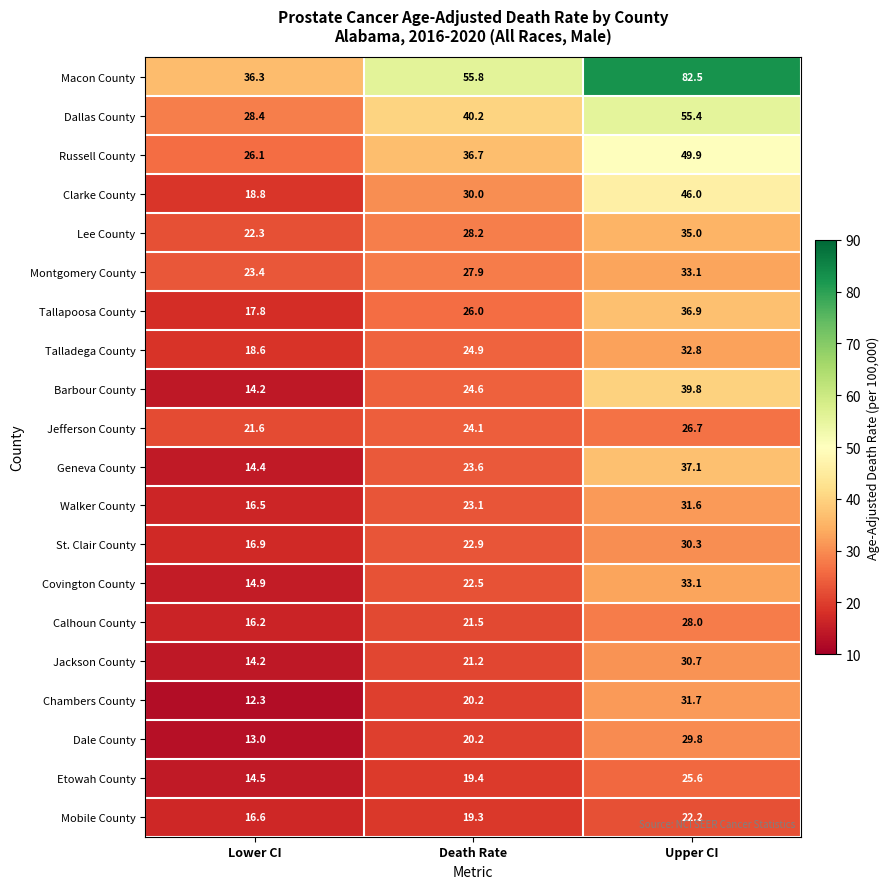

The value of Barbour County at Lower CI is 8.8. True or false?

False